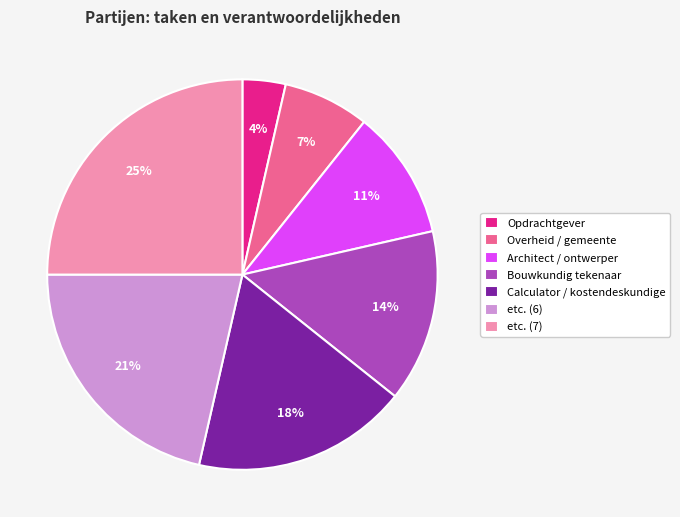

Is Bouwkundig tekenaar the majority of the pie?

No